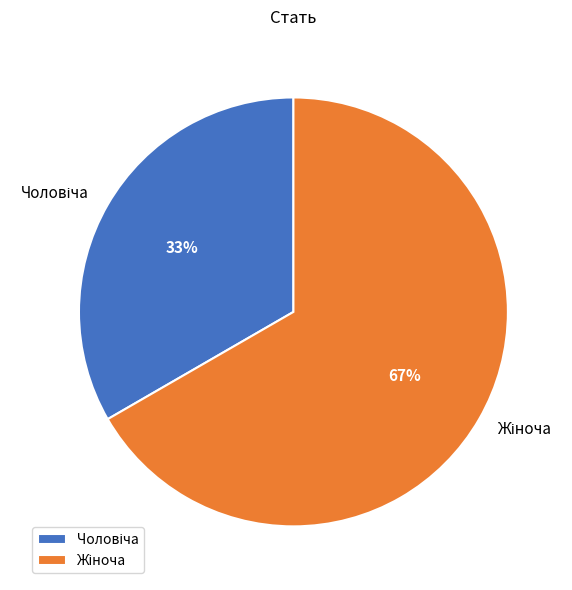

To the nearest percent, what is the average slice percentage?

50%